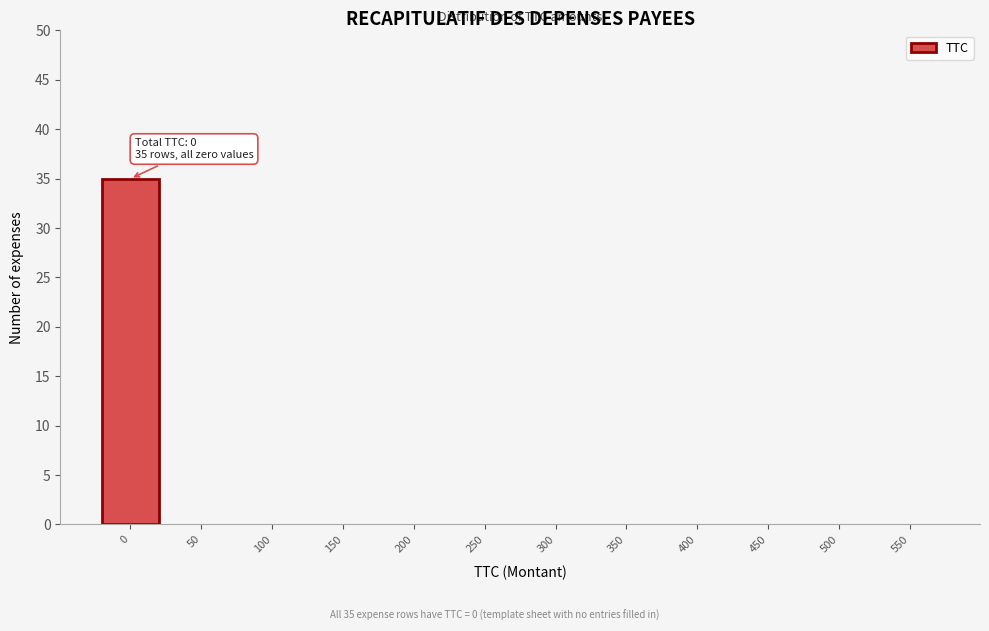

Reading left to right, extract all data points from this chart.

0=35	50=0	100=0	150=0	200=0	250=0	300=0	350=0	400=0	450=0	500=0	550=0